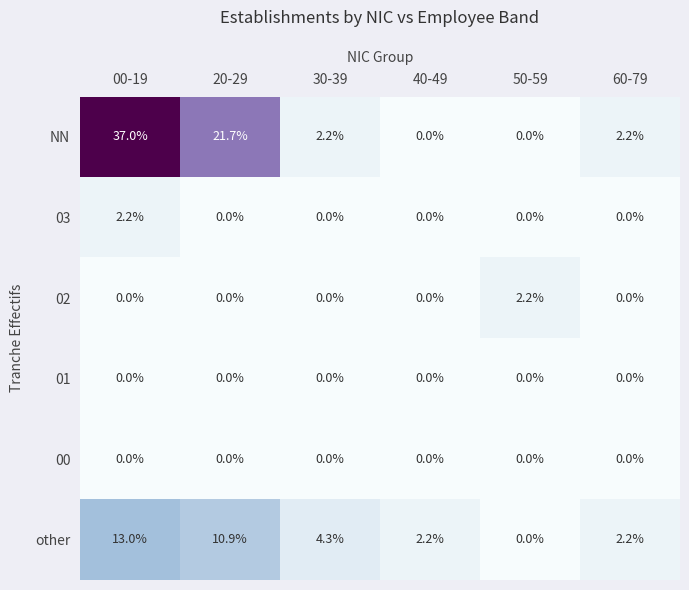

Count the number of data series in this chart.

6